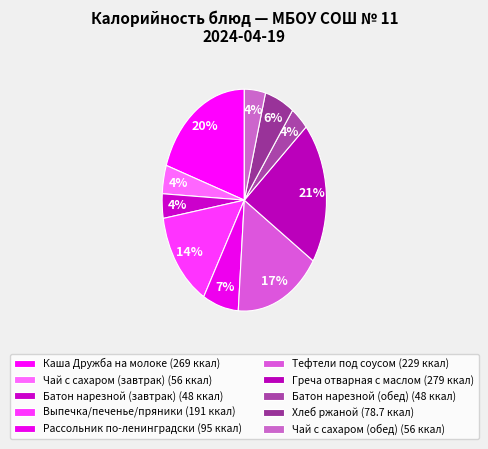

How many segments does this pie chart have?

10